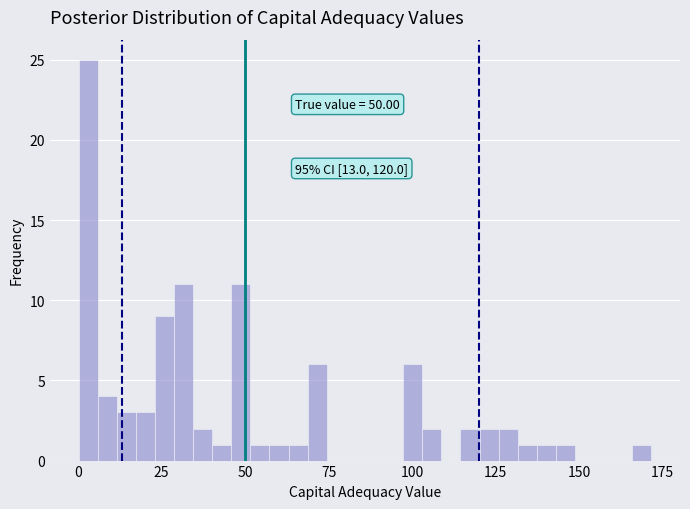

Read against the x-axis, roughly where is the centre of the tallest bar?

5